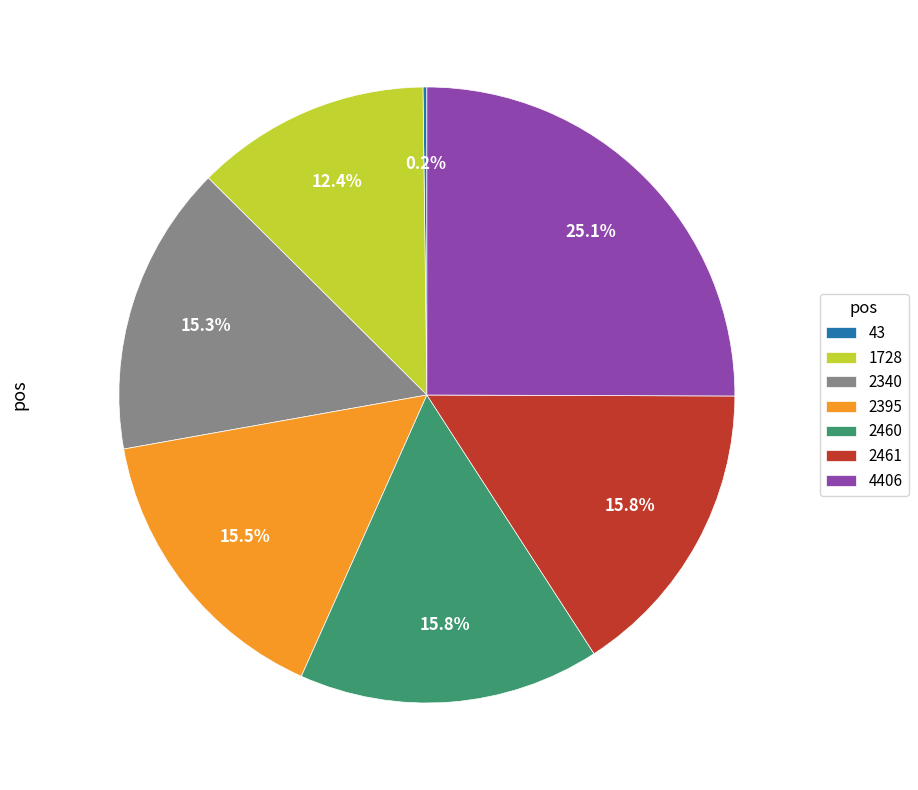

Is there a majority slice in this chart?

No